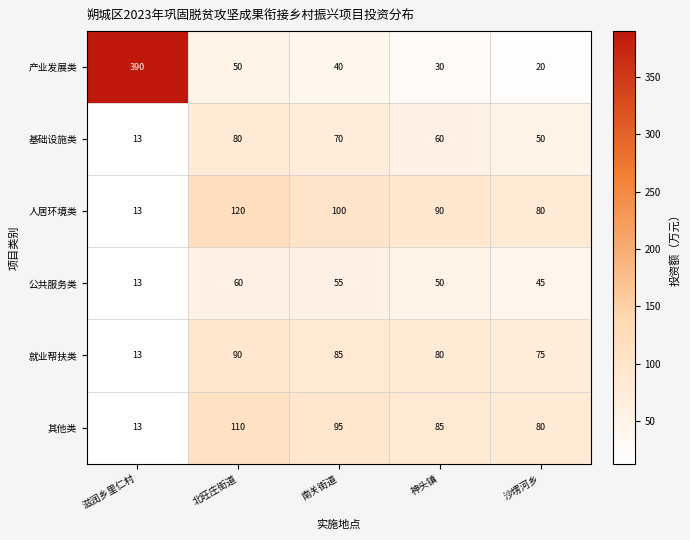

Where is 公共服务类 nearest to the value 36?

沙塄河乡